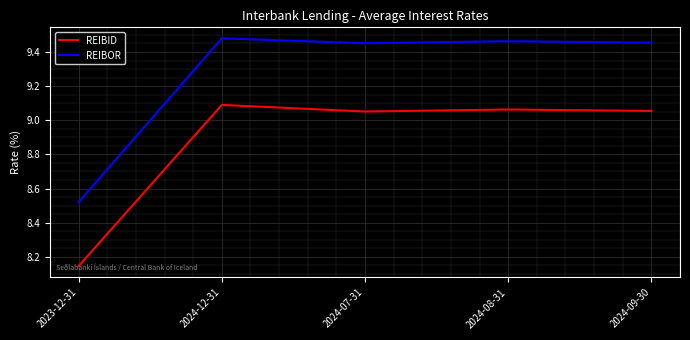

Does the chart have visible grid lines?

Yes